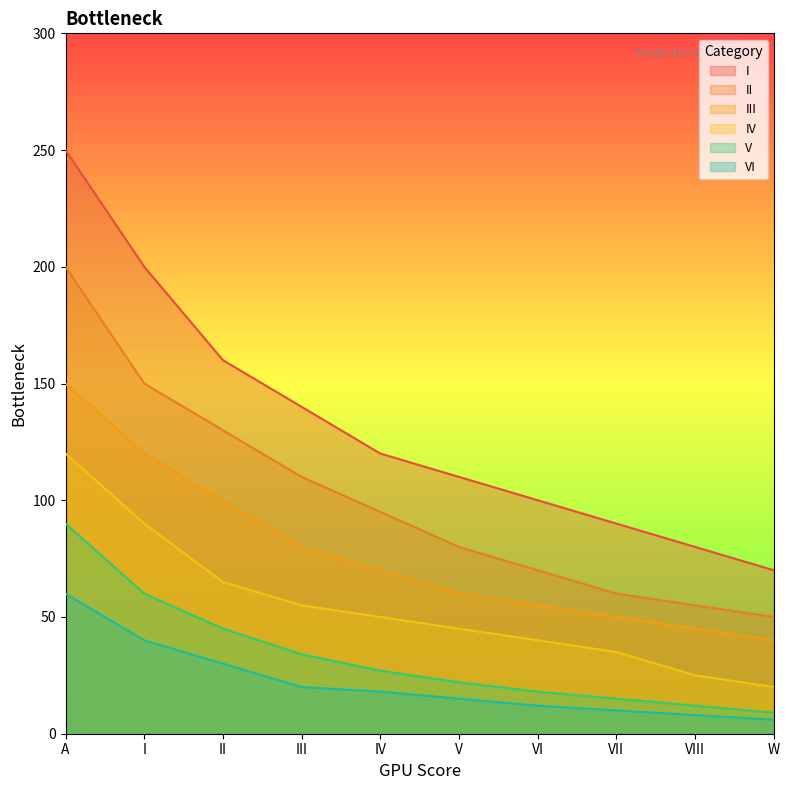

At which label is IV closest to 70?

II